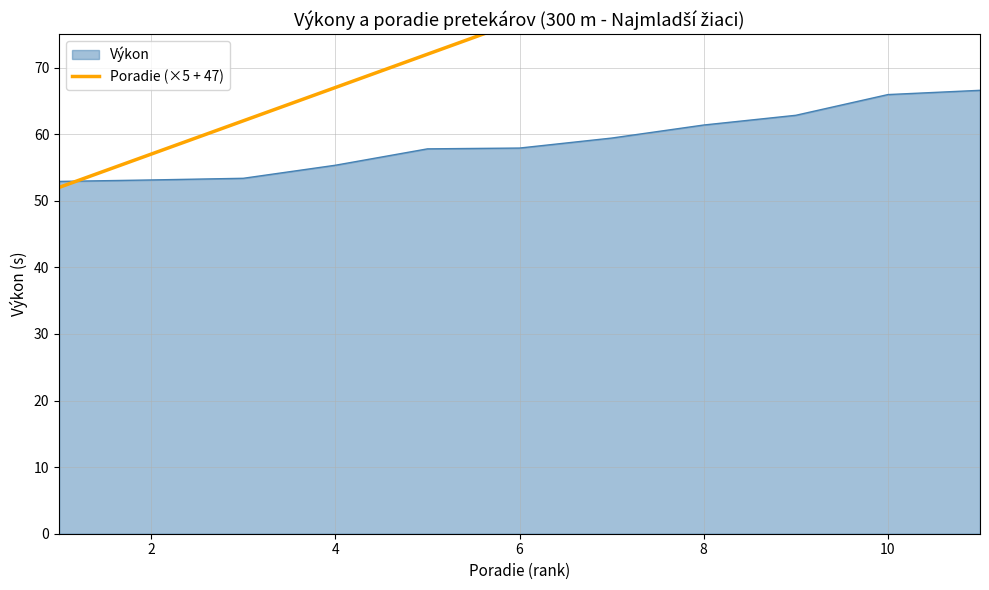

The value of Výkon at 10 is 65.9. True or false?

True